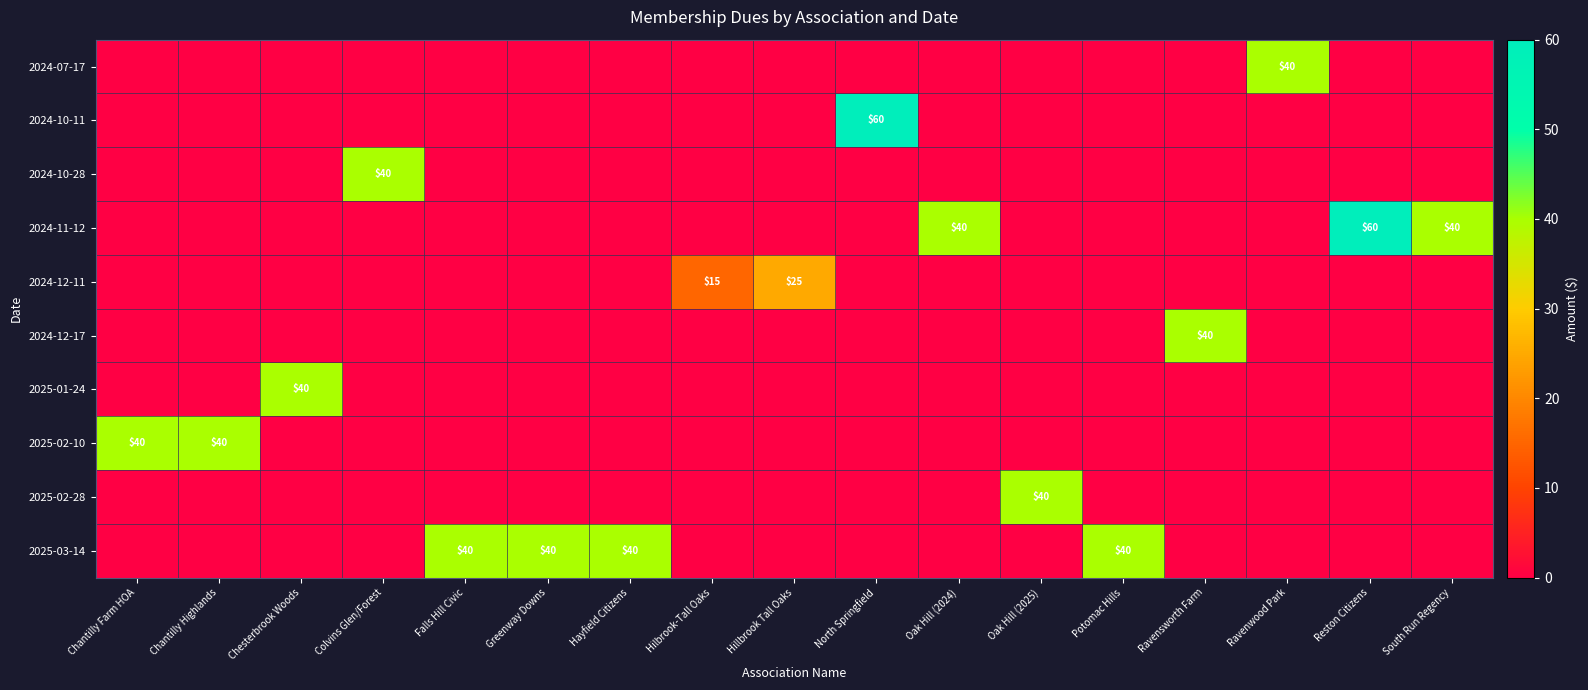

Count the number of categories in the chart.

17